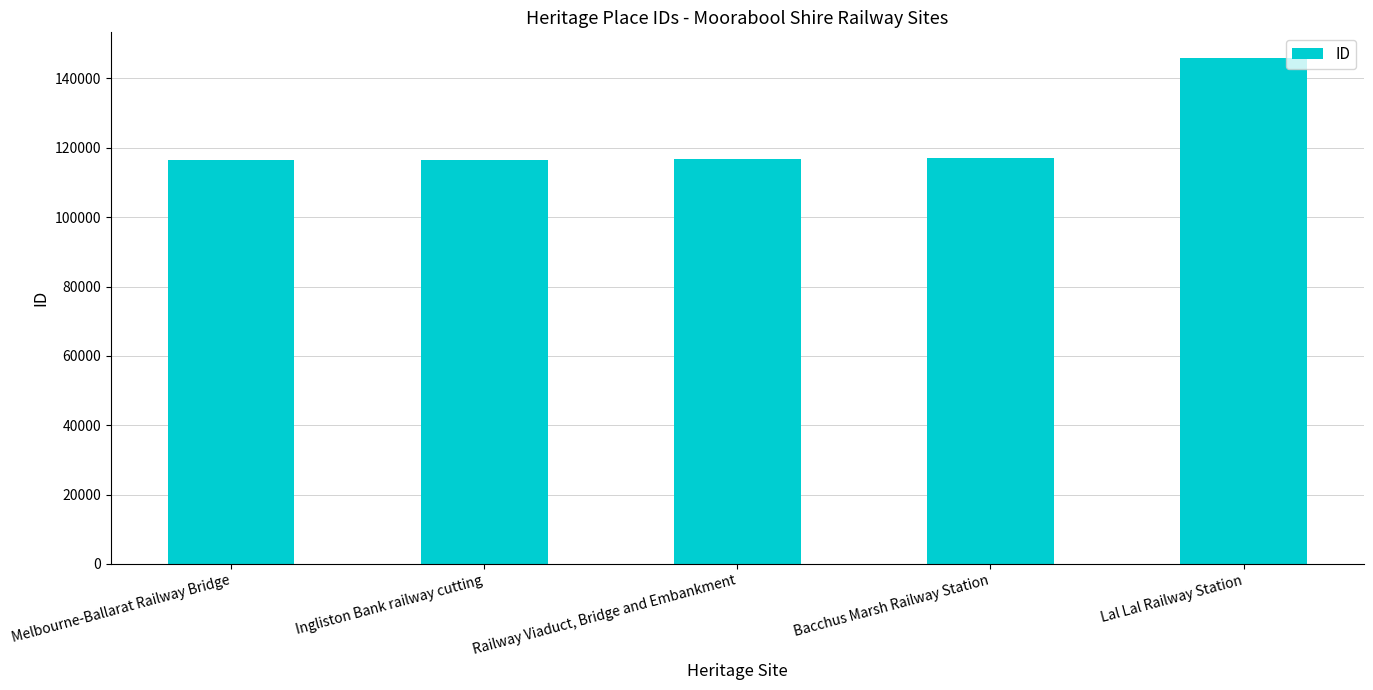

How many data points are less than 116899?

2